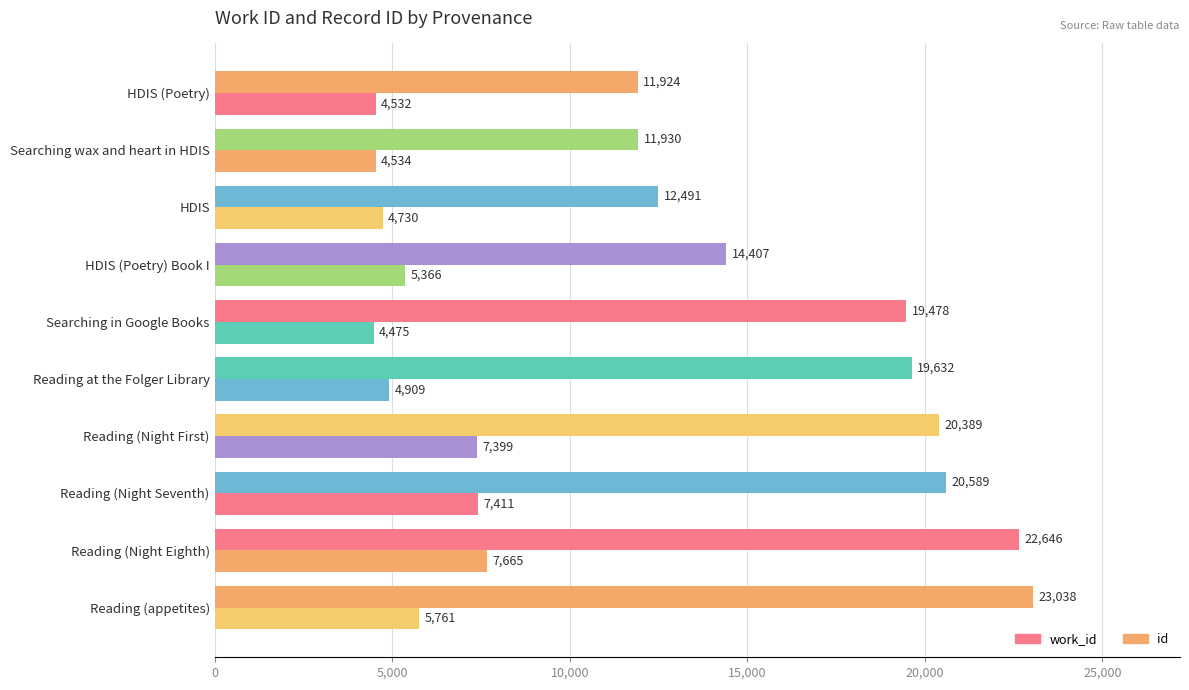

How many values in the work_id series are below 5366?

5